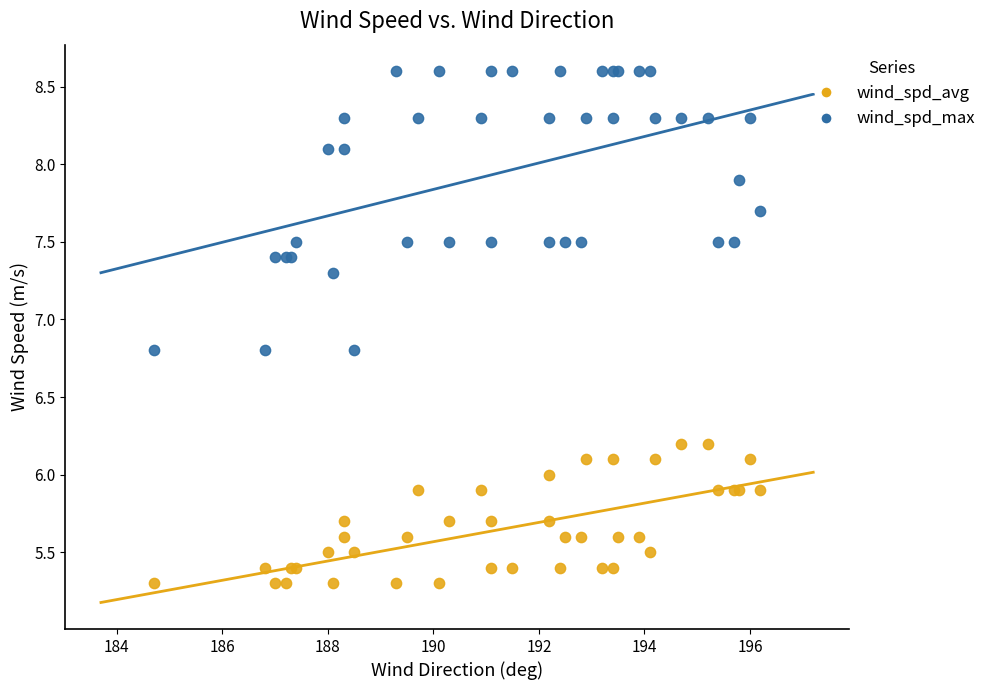

What is the X range (max minus min) for the scatter plot?

11.5